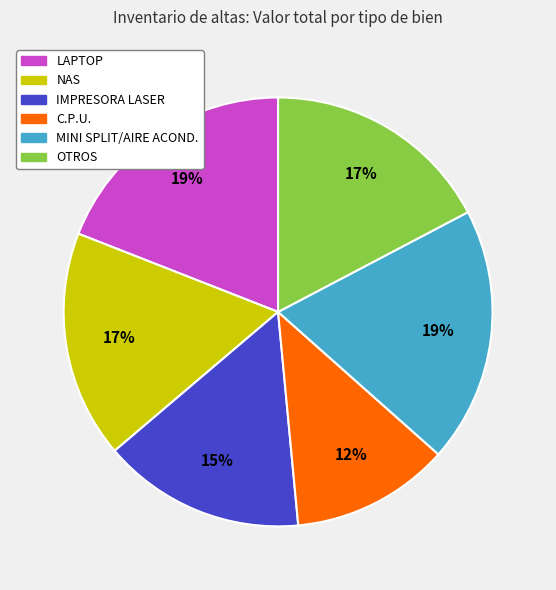

To the nearest percent, what is the average slice percentage?

17%